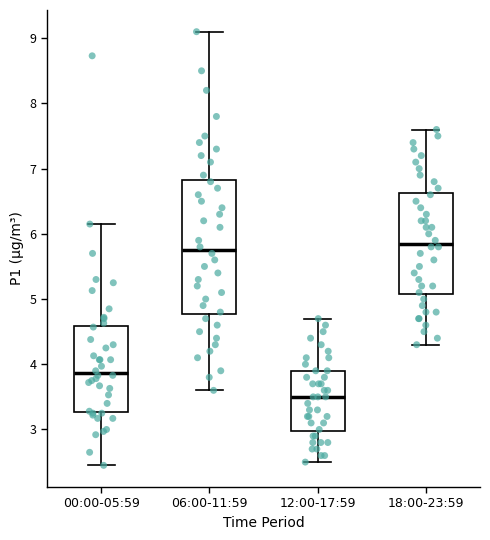

Reading left to right, transcribe this box plot: for each box, give where its median line is, the range the box spans, and where its two whiskers end, as read against the y-axis. The values are not printed on the chart, so give them approximately, as read against the axis.

00:00-05:59: median 3.9, box 3.3 to 4.6, whiskers 2.5 to 6.2
06:00-11:59: median 5.8, box 4.8 to 6.8, whiskers 3.6 to 9.1
12:00-17:59: median 3.5, box 3.0 to 3.9, whiskers 2.5 to 4.7
18:00-23:59: median 5.9, box 5.1 to 6.6, whiskers 4.3 to 7.6